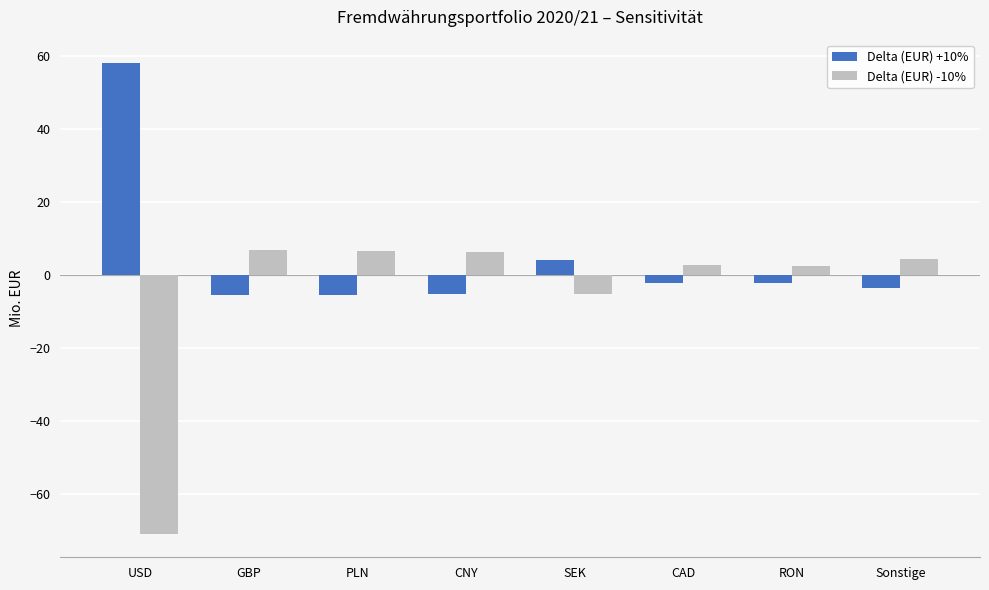

What position from the left is Sonstige?

8